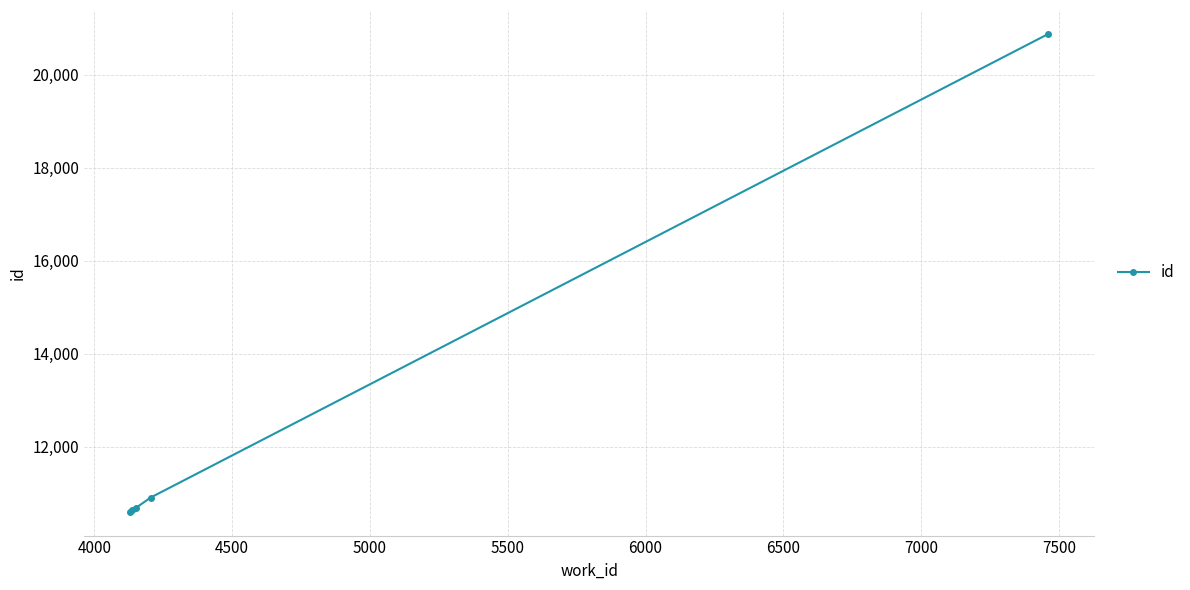

What is the value of the 5th point from the left?

20880